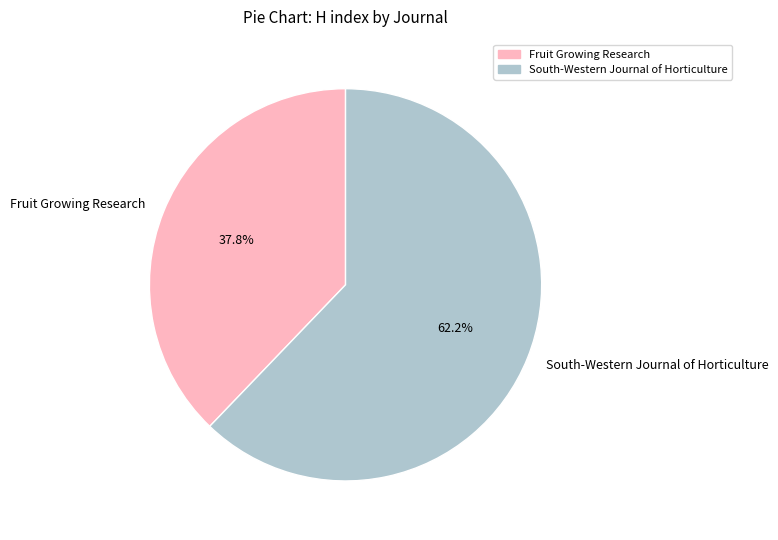

What percentage is the Fruit Growing Research slice, to the nearest percent?

38%